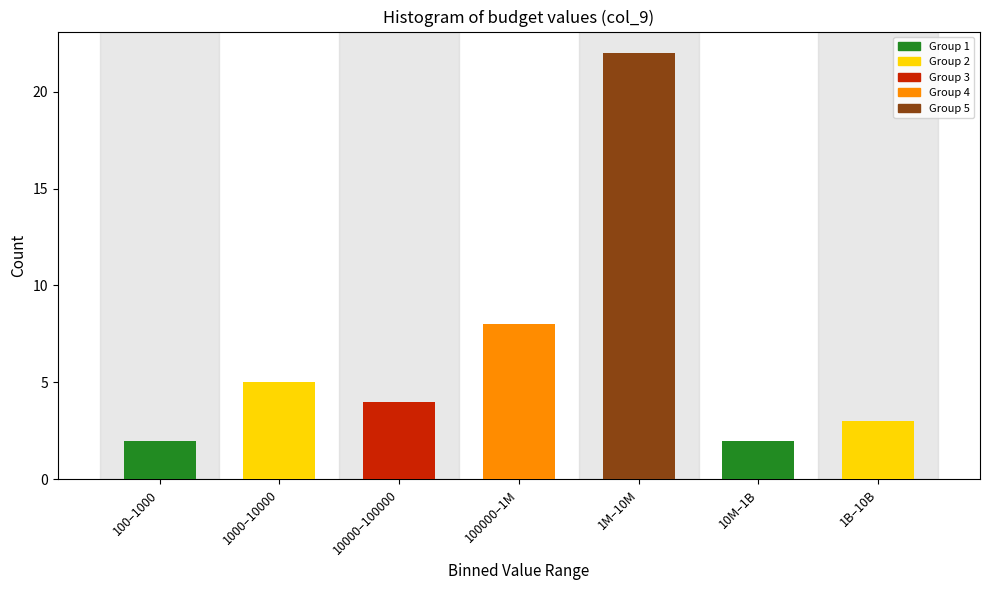

Reading left to right, transcribe all the data shown in this chart.

2	5	4	8	22	2	3